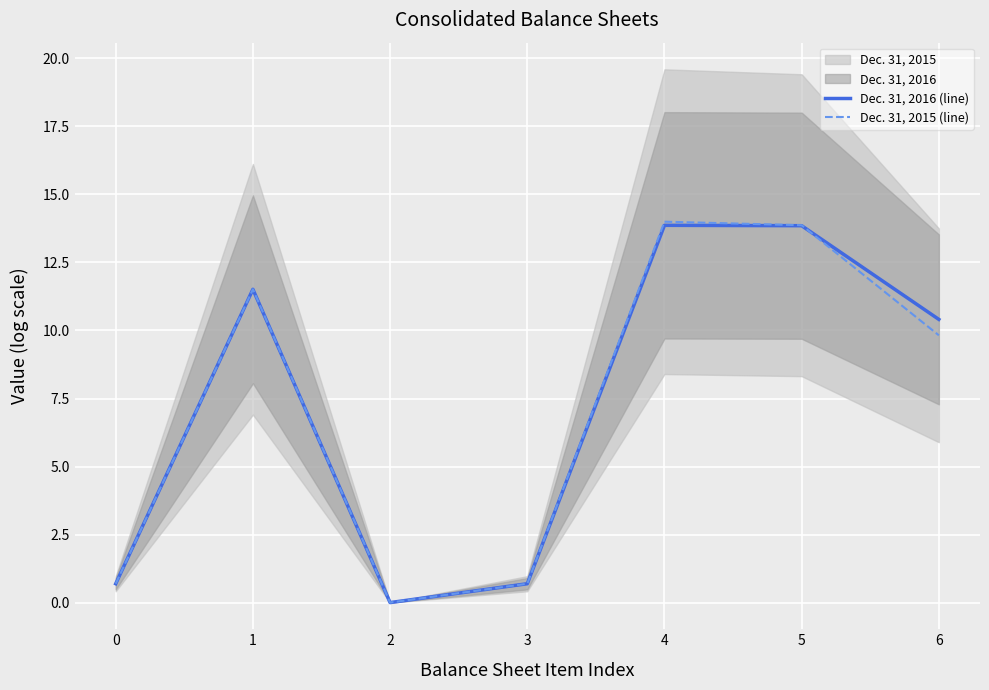

Which series has the widest spread of values?

Dec. 31, 2015 (line)